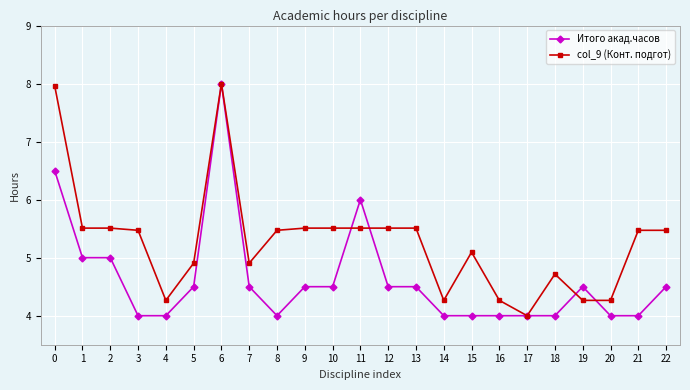

What is the difference between the col_9 (Конт. подгот) values at 18 and 2?

0.8